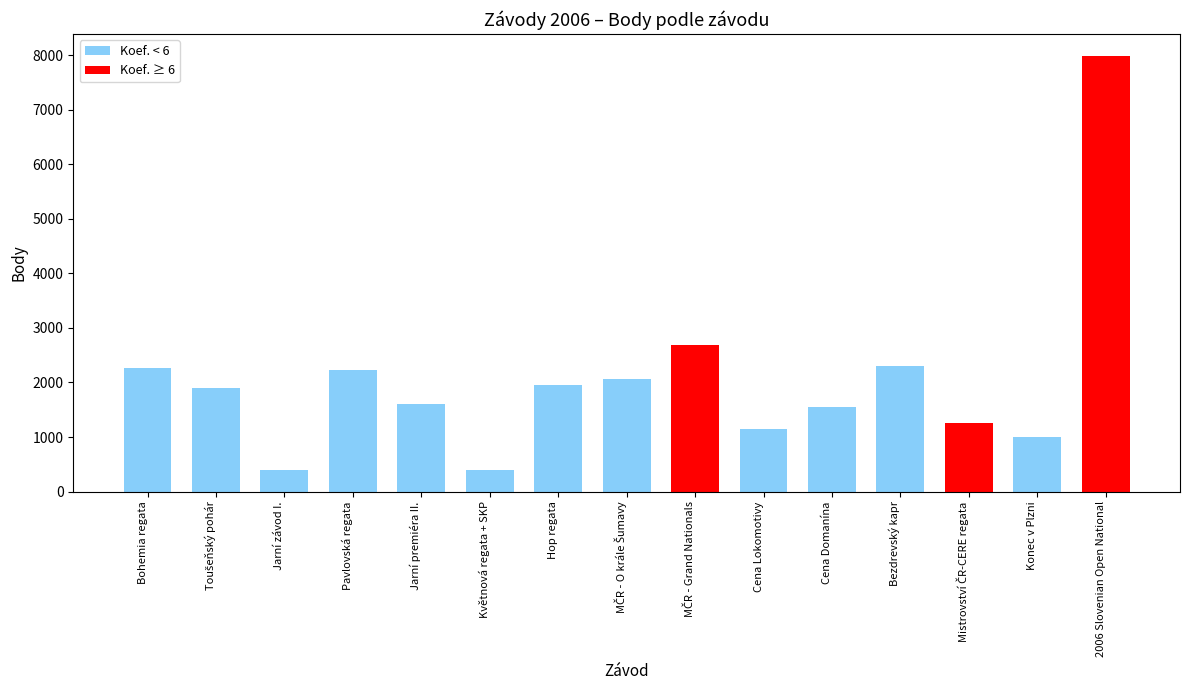

Is it true that the value at Jarní závod I. is 690?

False